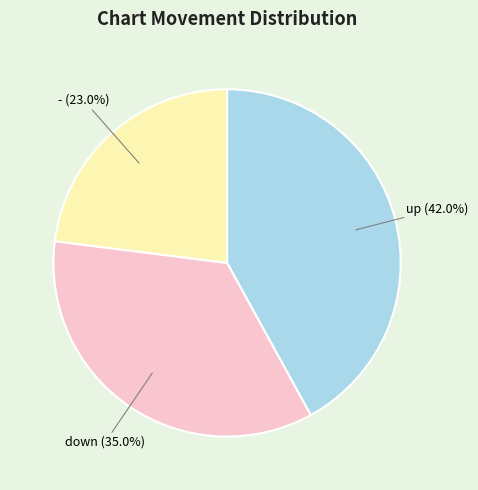

Between - and up, which is larger?

up